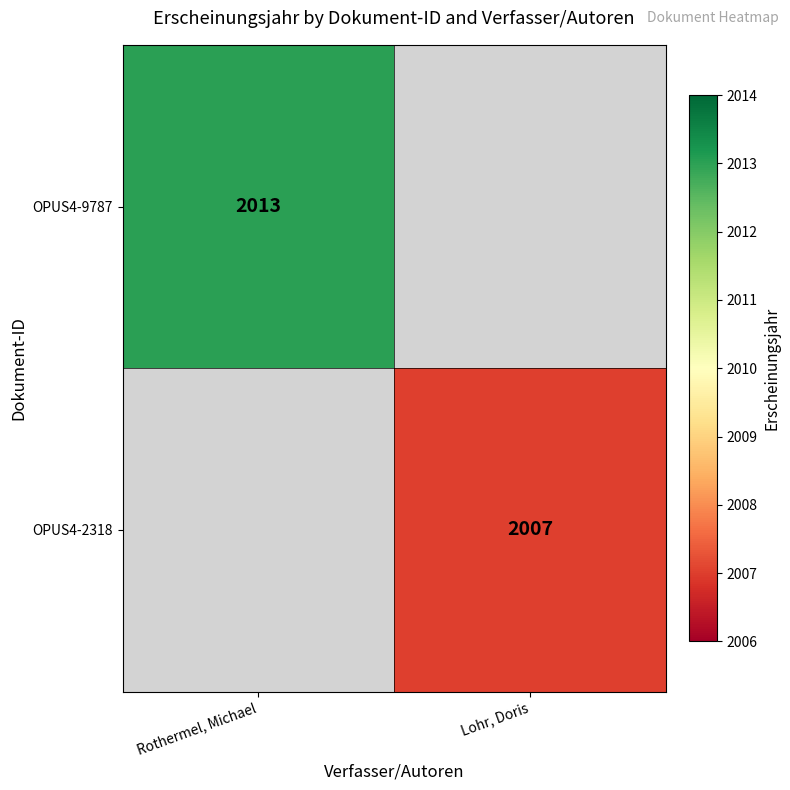

At how many categories does at least one series exceed 2012?

1